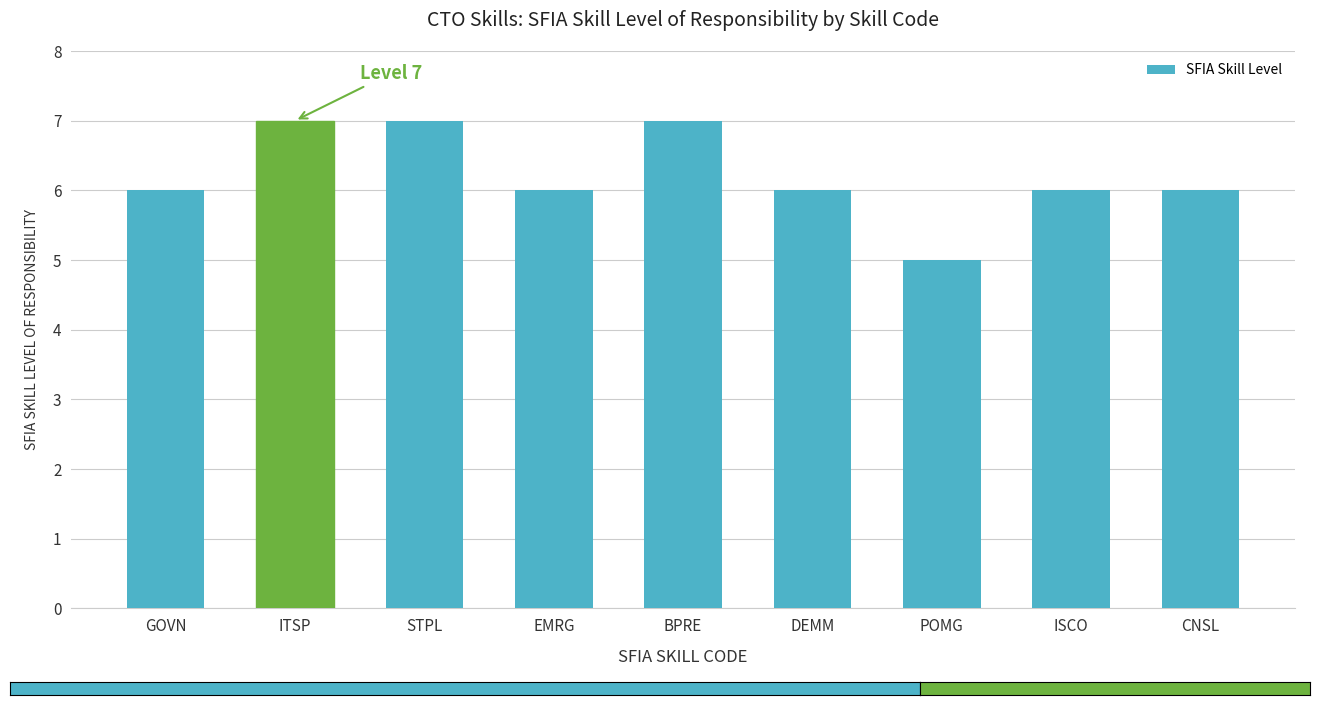

What is the value of the 2nd bar from the left?

7